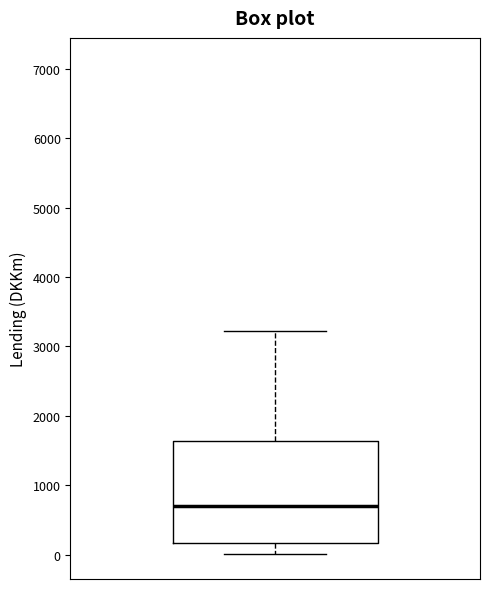

Transcribe this box plot: give where the median line is, the range the box spans, and where the two whiskers end, as read against the y-axis. The values are not printed on the chart, so give them approximately, as read against the axis.

median 700, box 200 to 1600, whiskers 0 to 3200